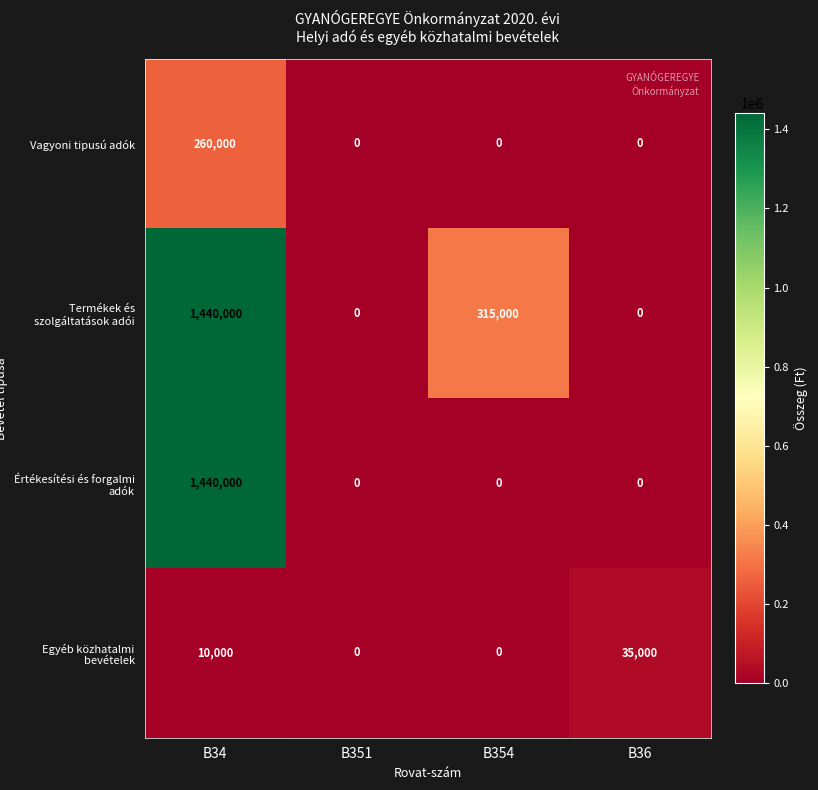

Where does the Termékek és szolgáltatások adói series first go above 315000?

B34